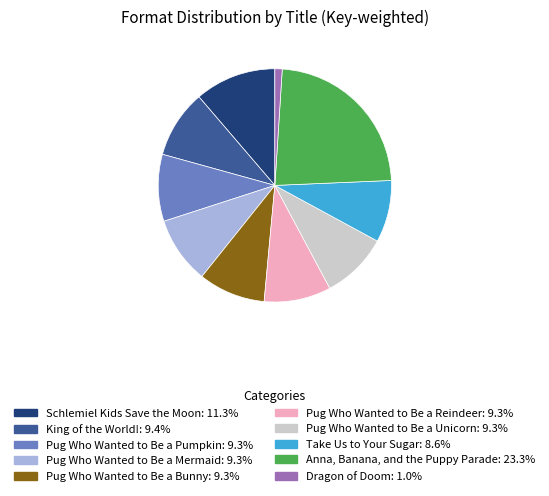

Is Dragon of Doom the majority of the pie?

No